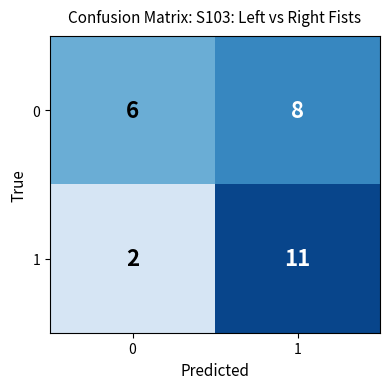

What is the approximate value of 0 at 1?

8